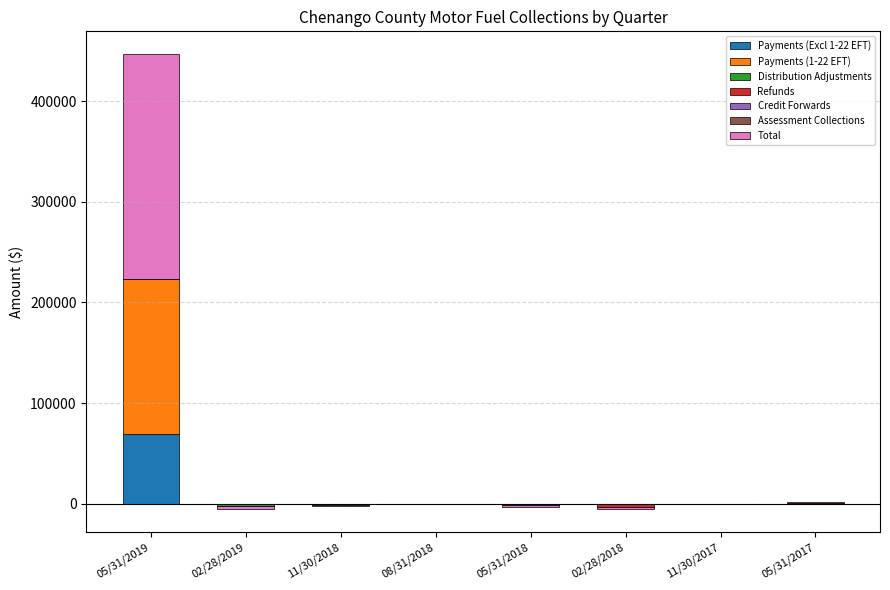

What is the label of the 4th bar from the left?

08/31/2018